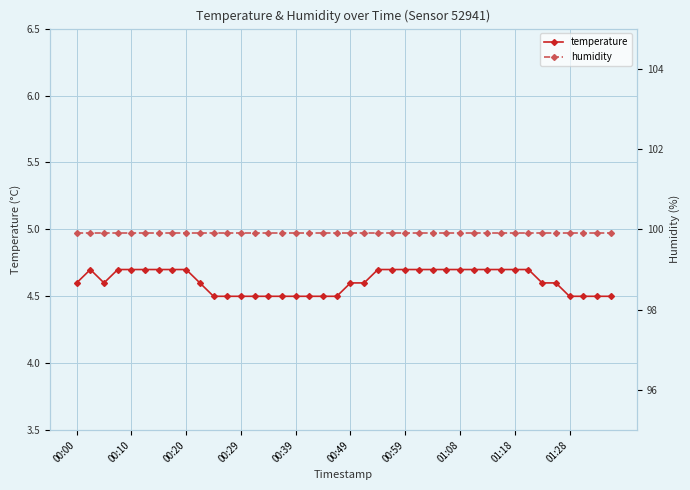

Is it true that temperature equals 1.9 at 00:10?

False